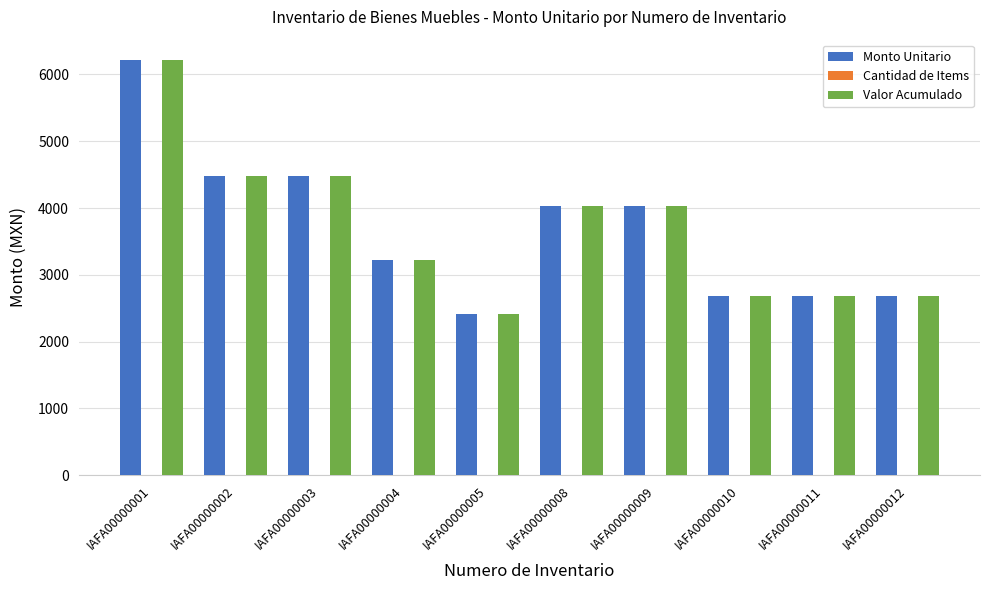

The value of Valor Acumulado at IAFA00000004 is 4431.0. True or false?

False